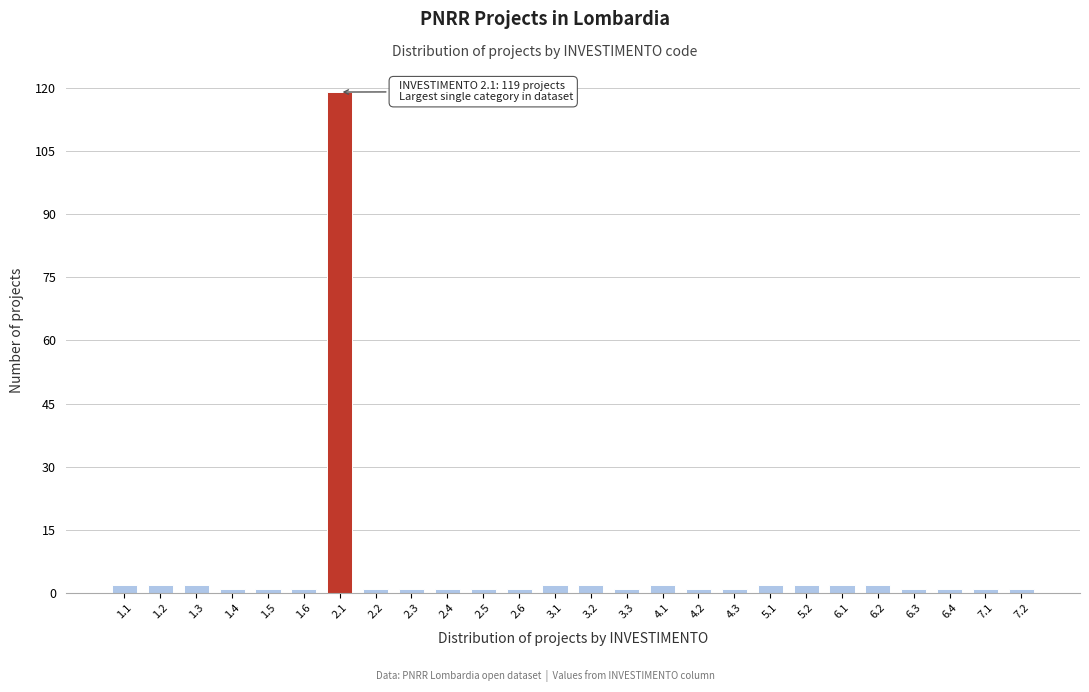

Reading right to left, transcribe all the data shown in this chart.

7.2=1	7.1=1	6.4=1	6.3=1	6.2=2	6.1=2	5.2=2	5.1=2	4.3=1	4.2=1	4.1=2	3.3=1	3.2=2	3.1=2	2.6=1	2.5=1	2.4=1	2.3=1	2.2=1	2.1=119	1.6=1	1.5=1	1.4=1	1.3=2	1.2=2	1.1=2